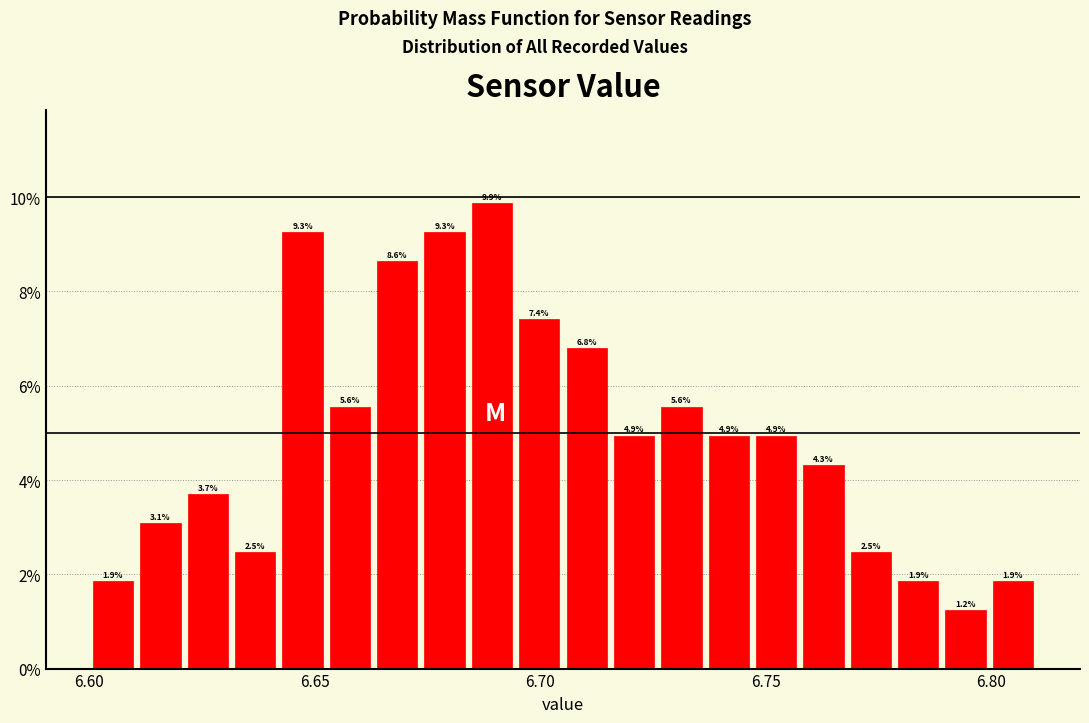

Read against the x-axis, roughly where is the centre of the tallest bar?

6.690